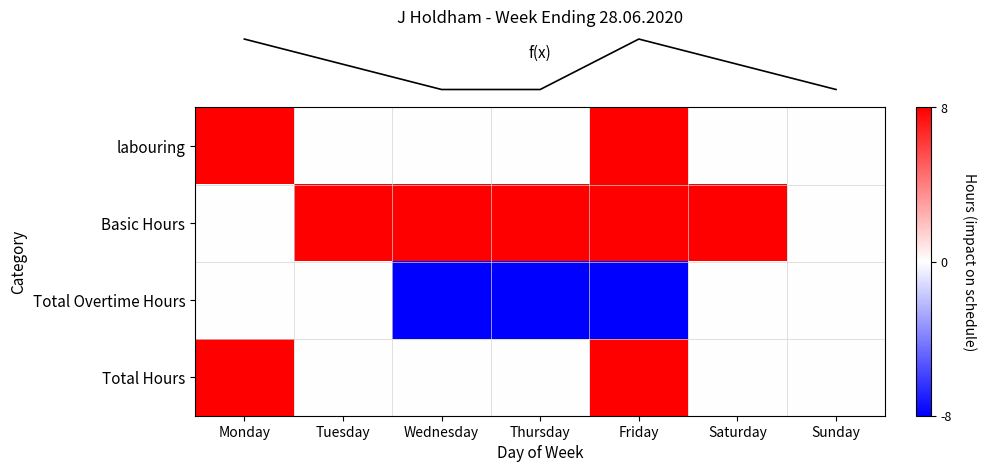

At which category is the sum across all series the highest?

Monday